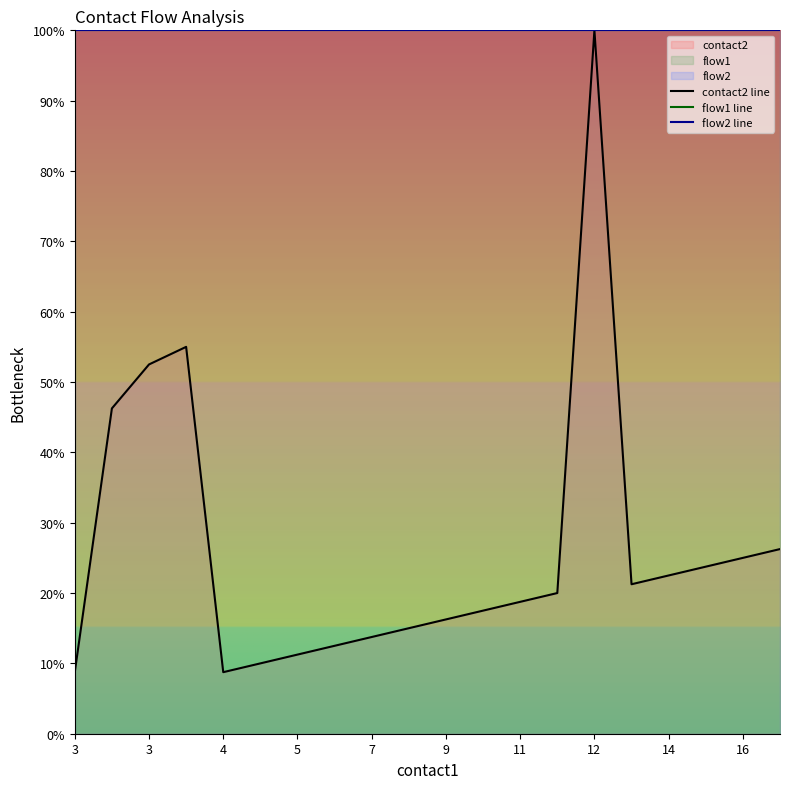

What is the value of the contact2 line point at the 4th from the left?

55.0